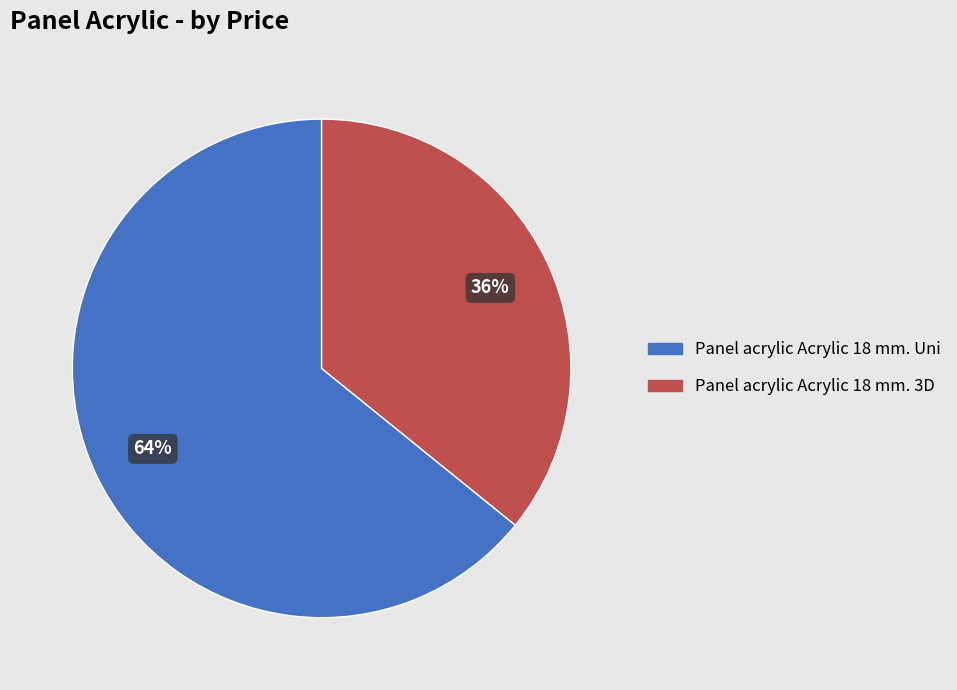

True or false: Panel acrylic Acrylic 18 mm. 3D accounts for 24% of the total.

False